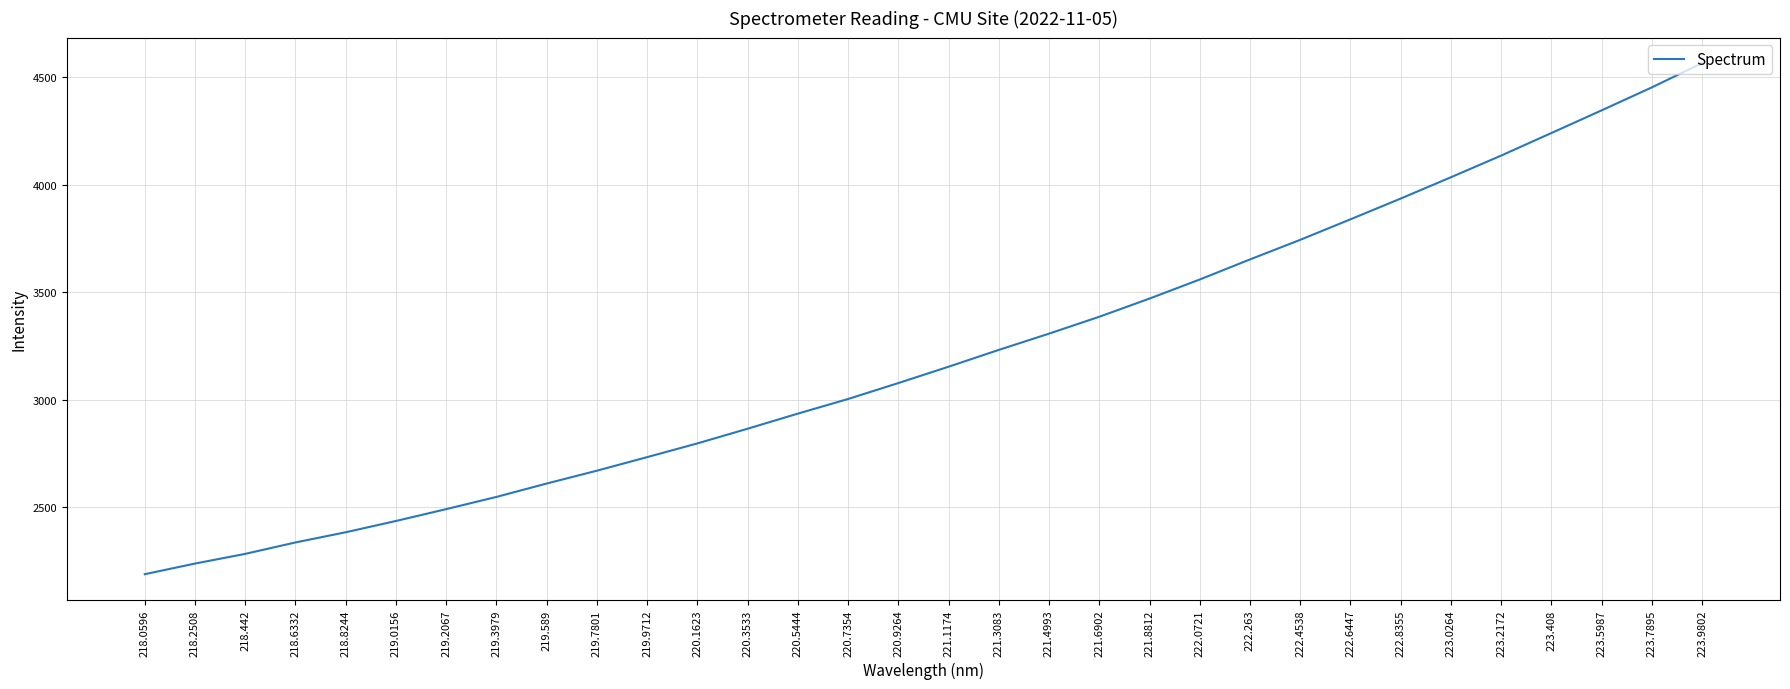

Is it true that the value at 222.0721 is 3560.2?

True